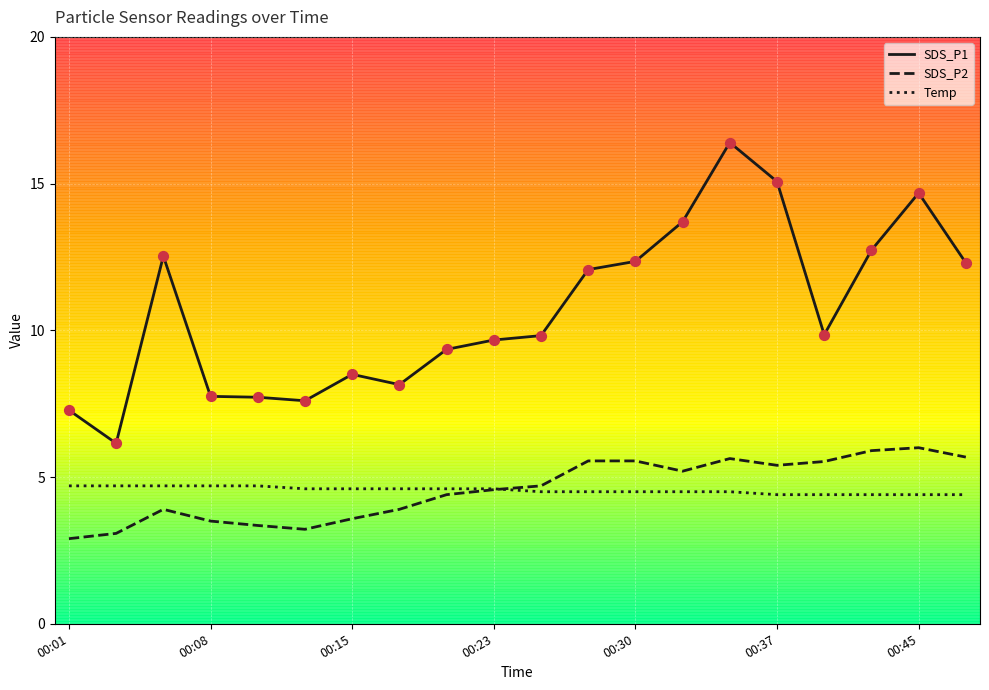

Which series has the largest total across all categories?

SDS_P1